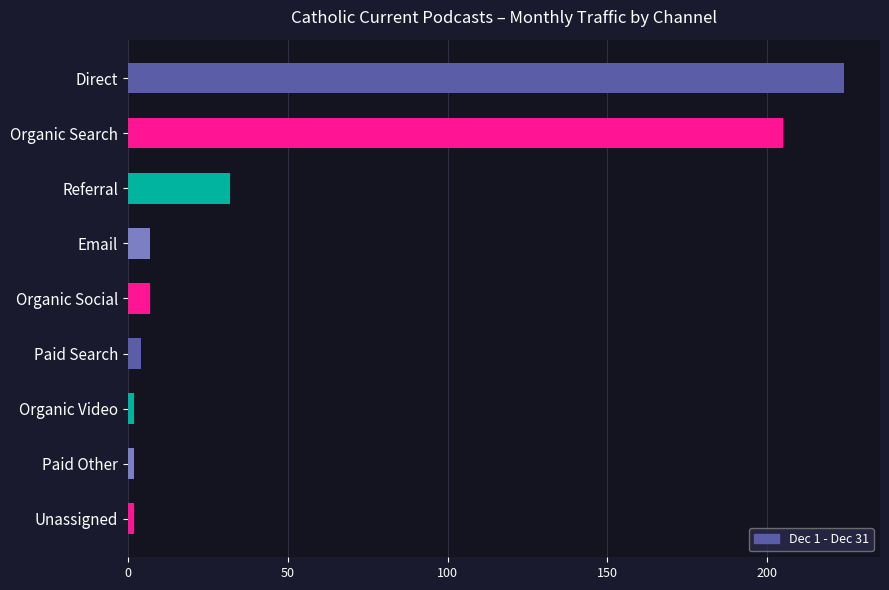

What is the label of the 9th bar from the bottom?

Direct